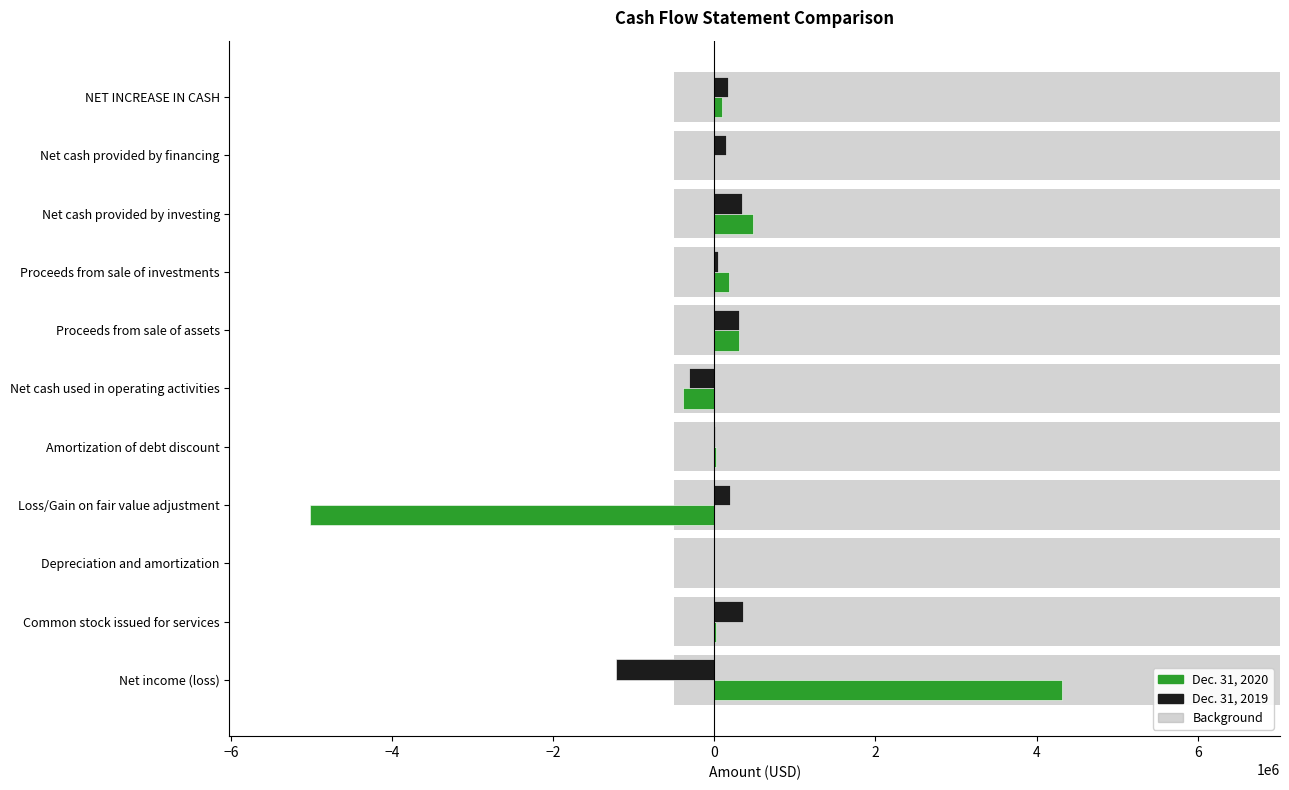

Reading left to right, transcribe all the data shown in this chart.

Dec. 31, 2020: 4314000	24000	2000	-5014000	26000	-388000	300000	184000	480000	0	92000
Dec. 31, 2019: -1222000	360000	2000	192000	5000	-316000	300000	40000	340000	150000	174000